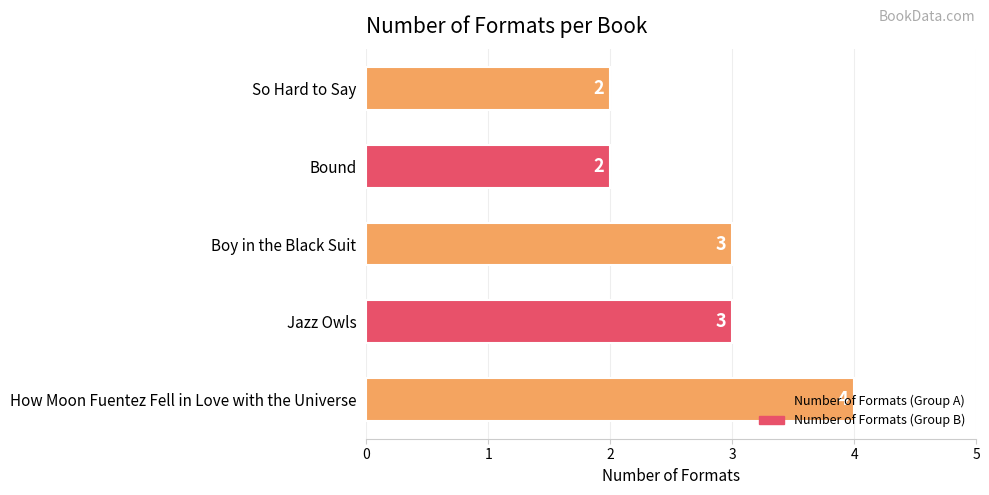

Which has a higher value, Boy in the Black Suit or Bound?

Boy in the Black Suit